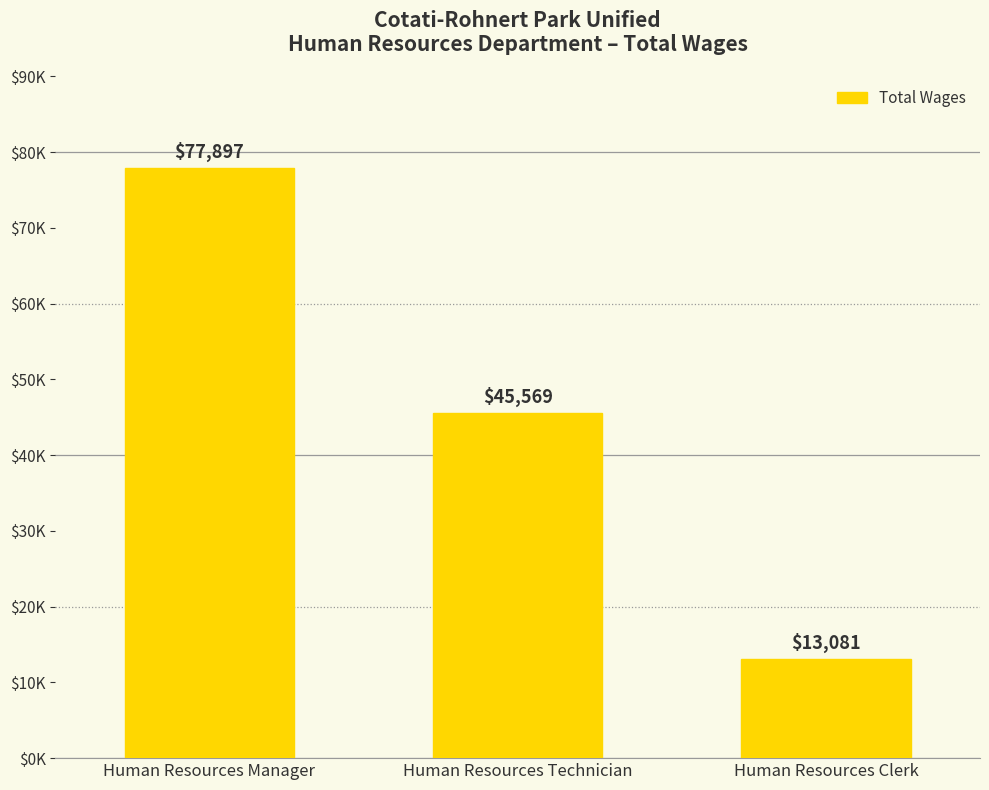

Is it true that the value at Human Resources Technician is 45569?

True